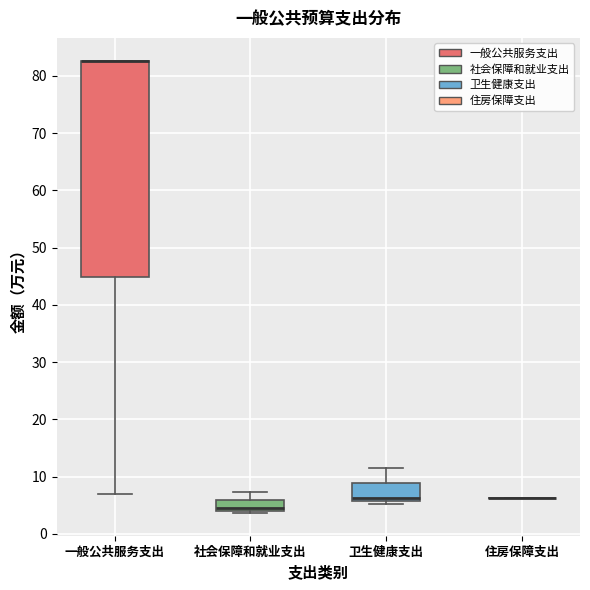

Where is the lower edge of the box for 卫生健康支出 on the y-axis? The values are not printed on the chart, so give them approximately, as read against the axis.

6